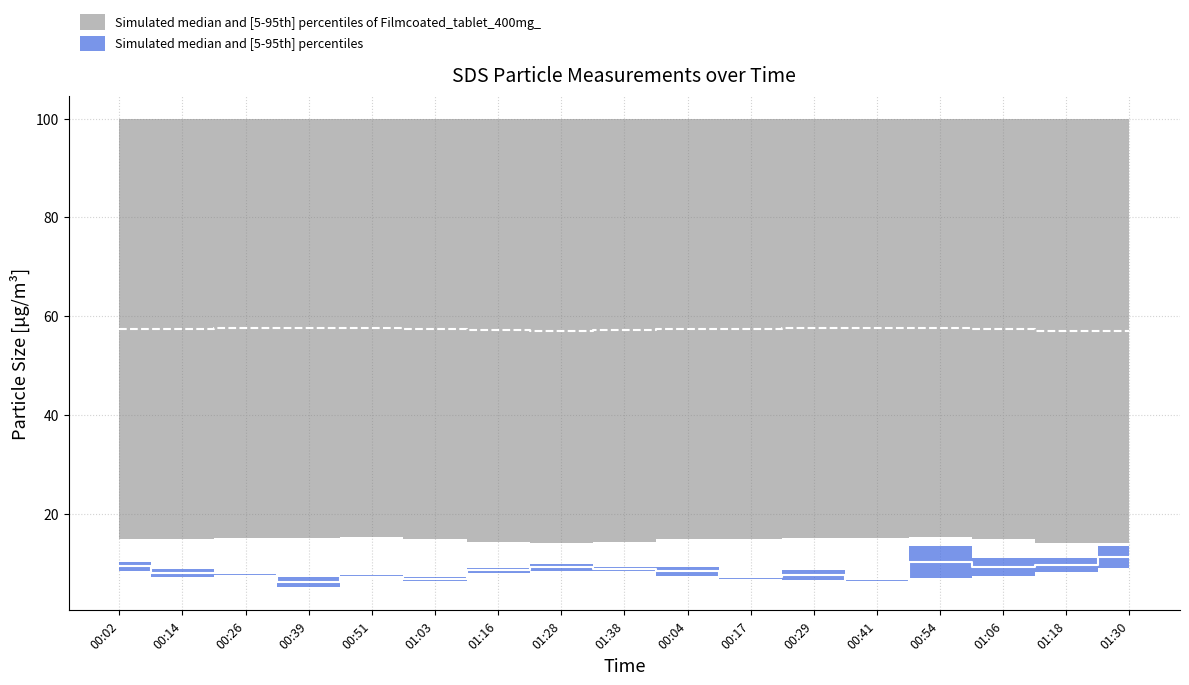

True or false: Temp_lower and SDS_P2 cross at least once.

False